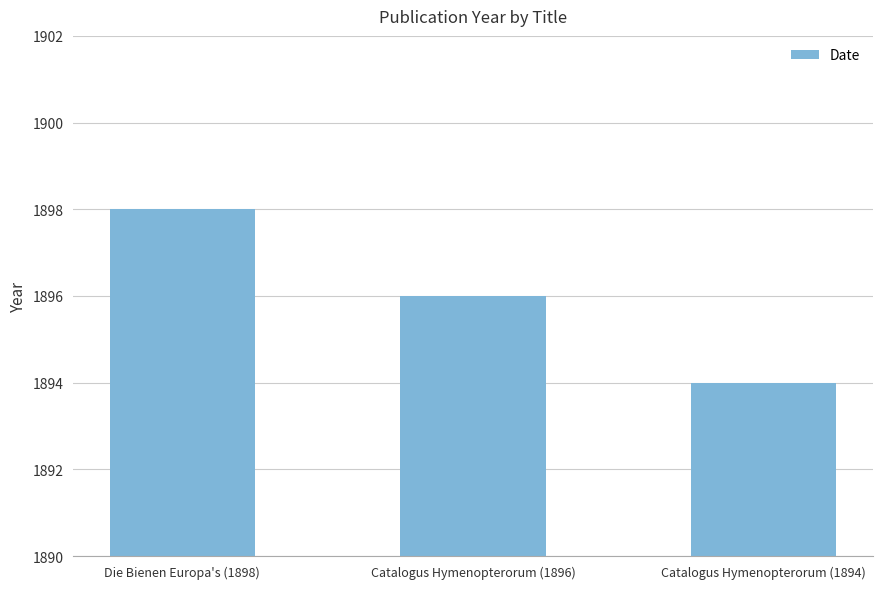

Where does the data first go above 1896?

Die Bienen Europa's (1898)